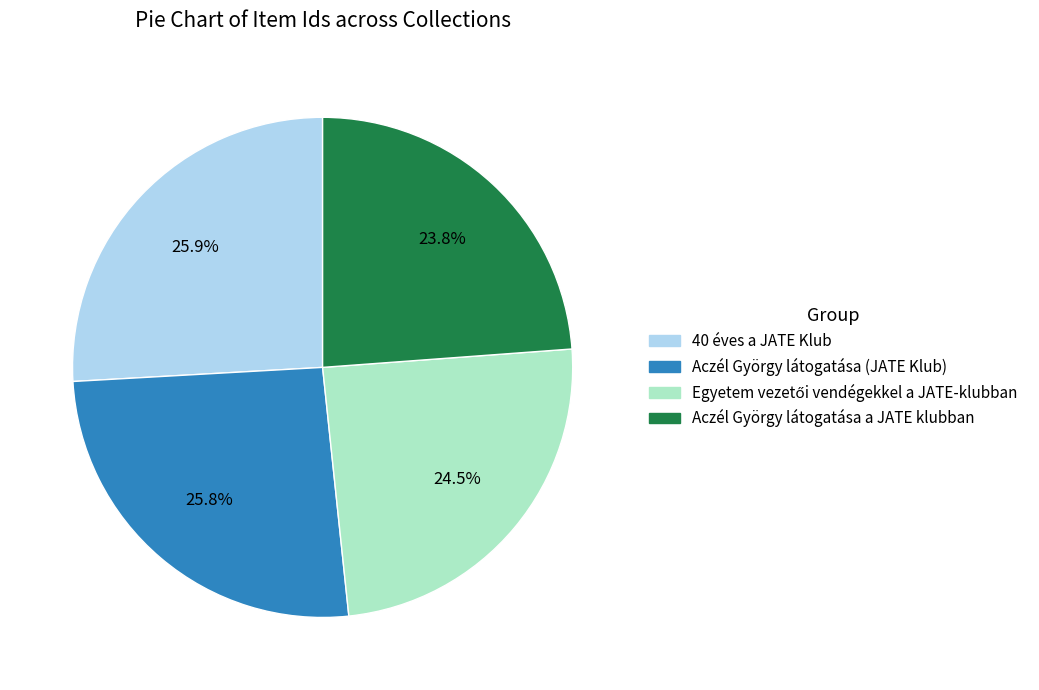

What percentage is NOT represented by 40 éves a JATE Klub?

74.1%